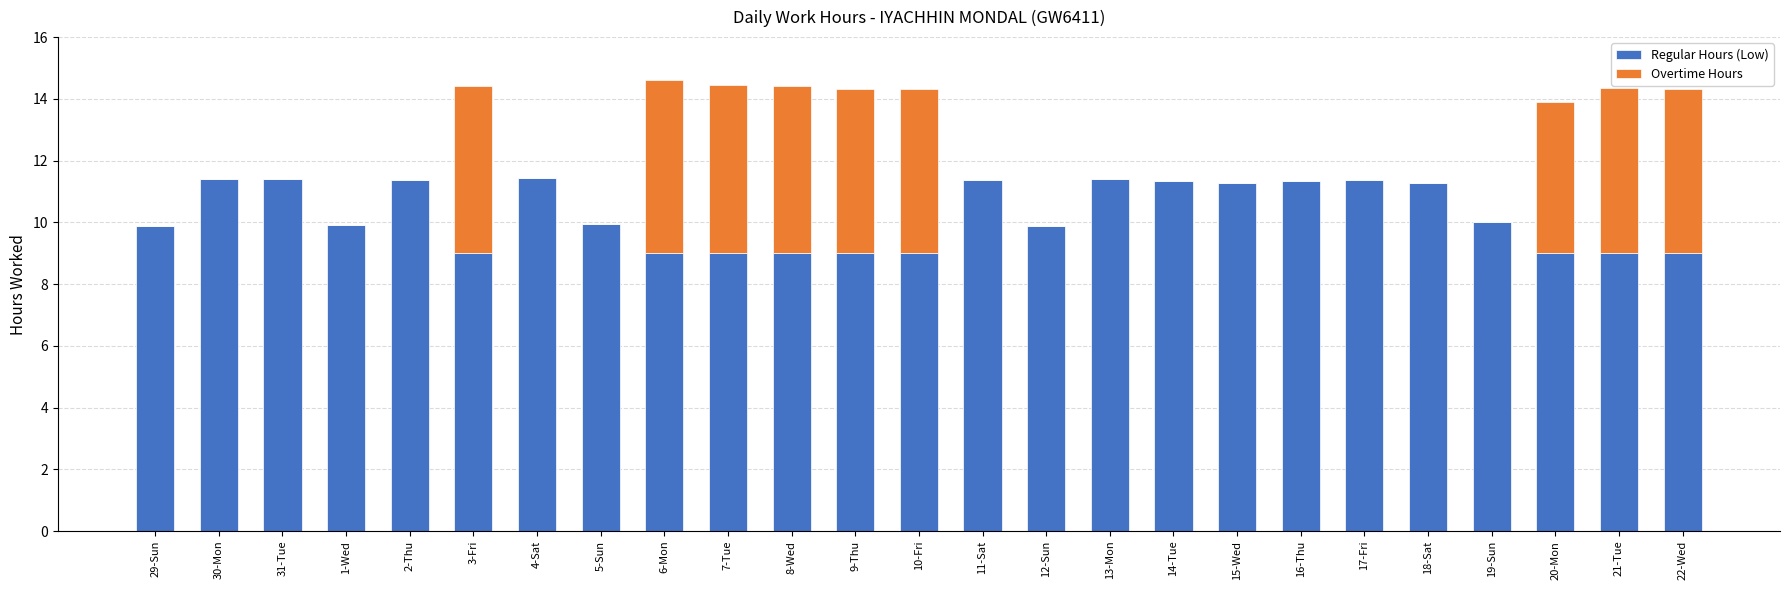

The value of Regular Hours (Low) at 30-Mon is 11.4. True or false?

True